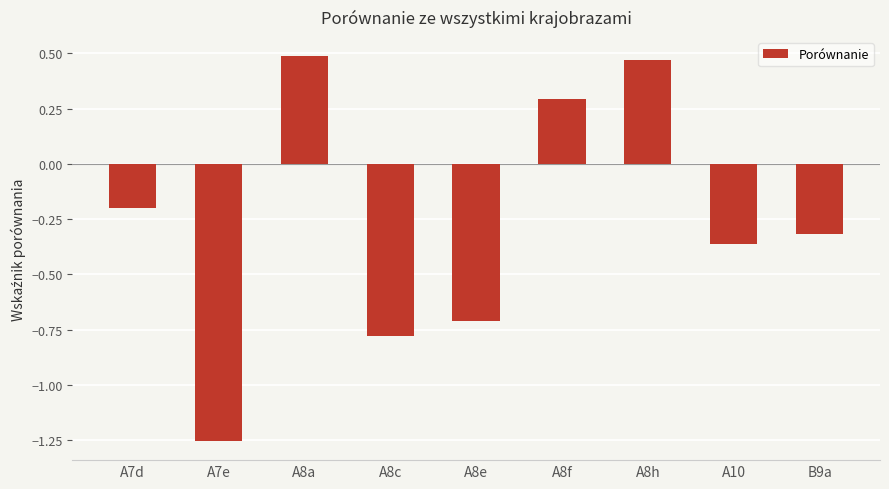

The chart shows a value of -1.3 at A8c. True or false?

False